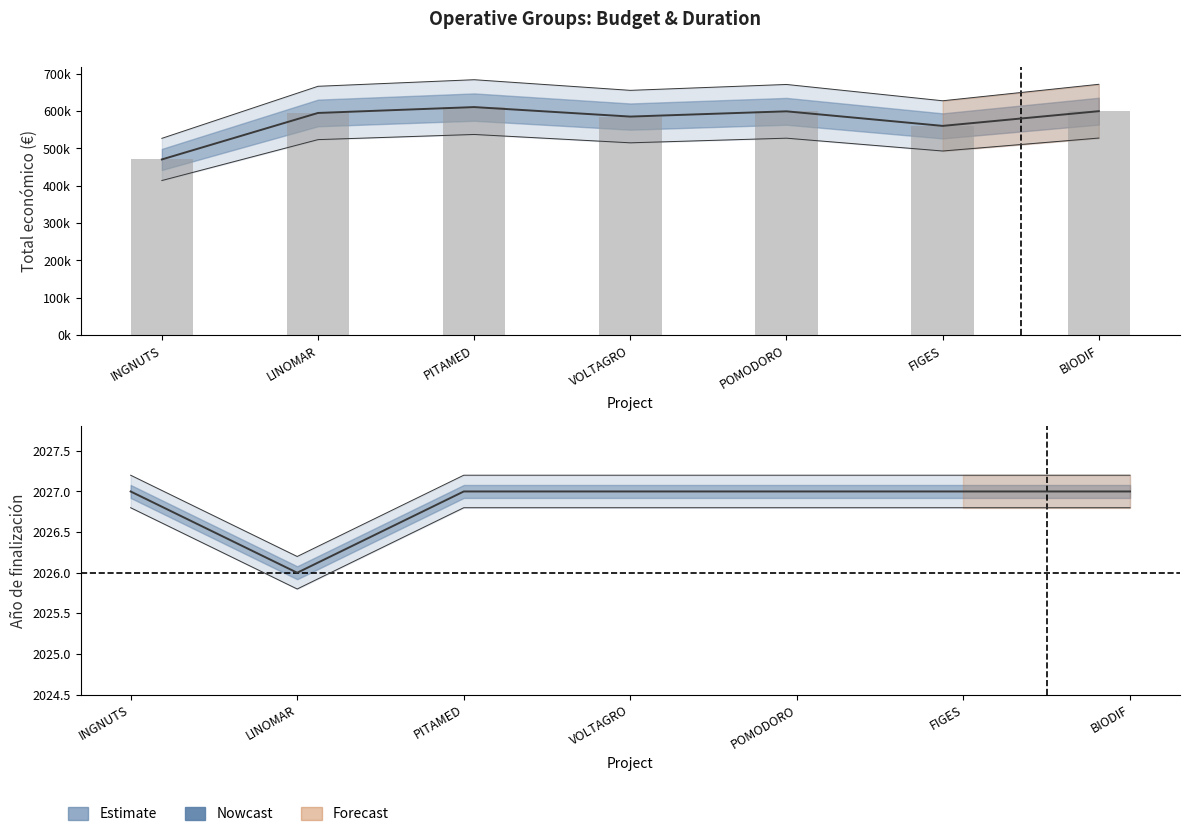

What is the label of the 5th bar from the right?

PITAMED